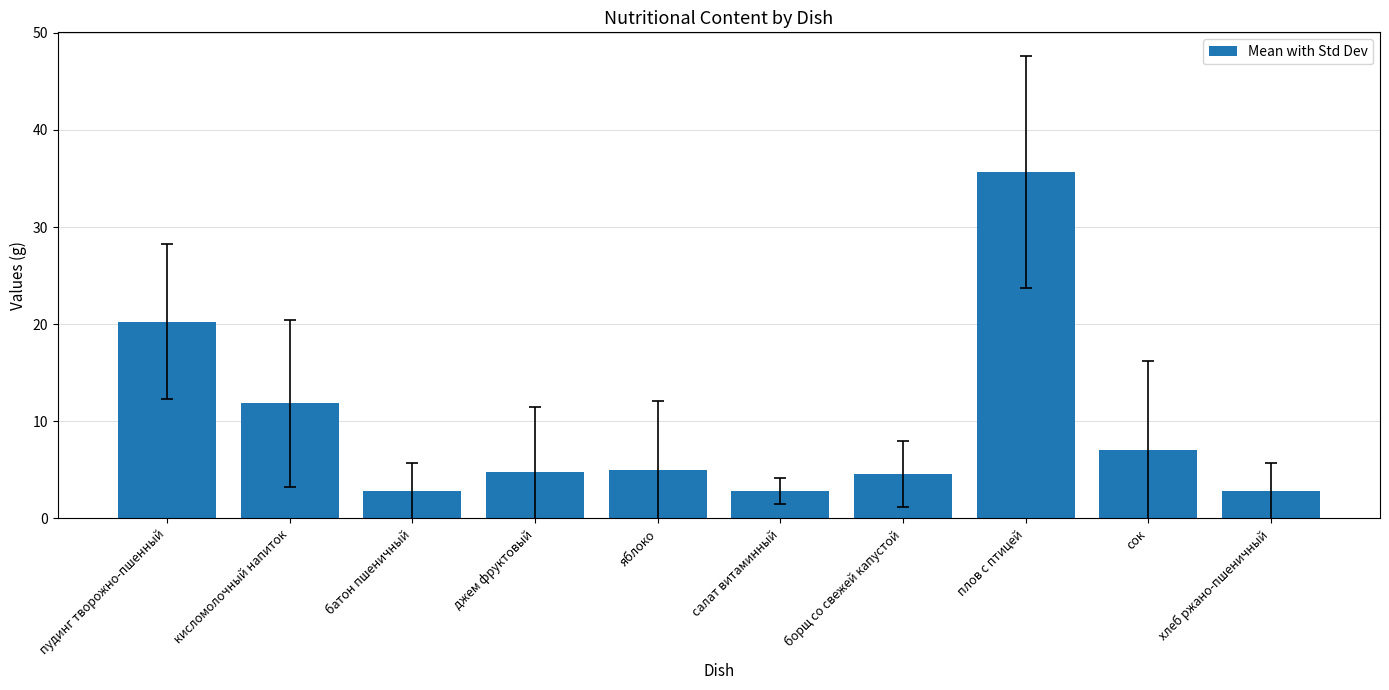

True or false: the data shows 6.8 at кисломолочный напиток.

False